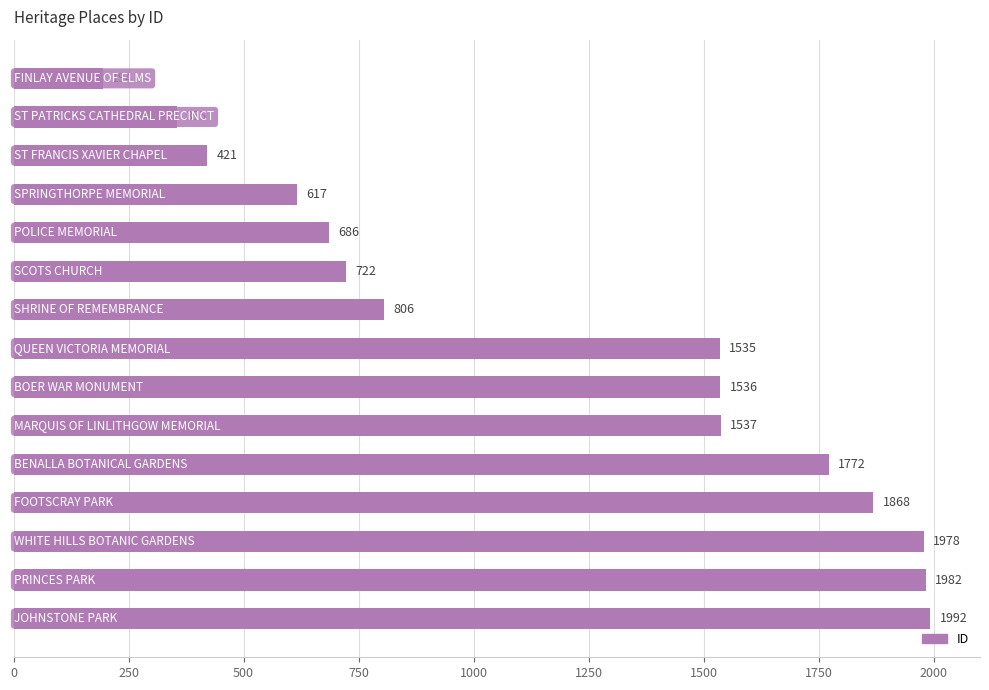

What is the minimum value shown in the chart?

194